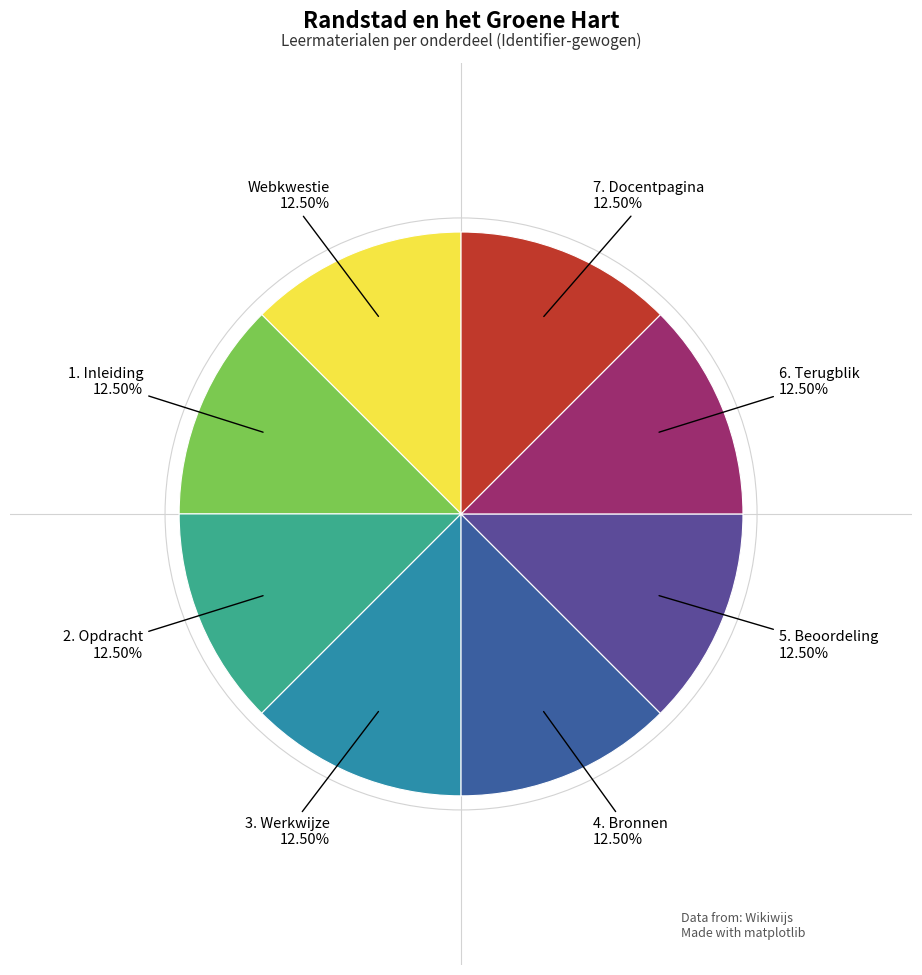

What is the ratio of the value at 5. Beoordeling to the value at 7. Docentpagina?

1.0